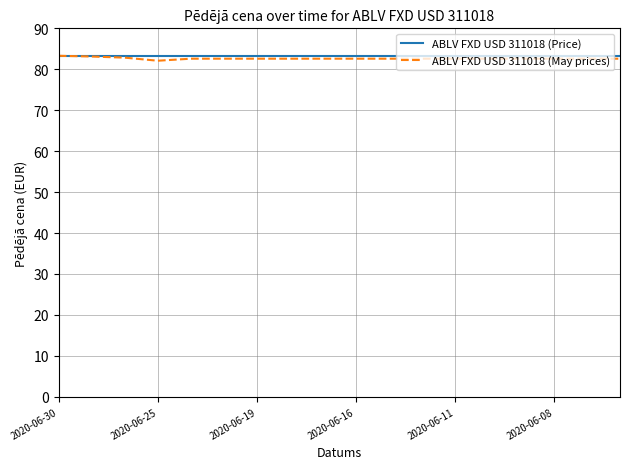

Which series has the widest spread of values?

ABLV FXD USD 311018 (May prices)